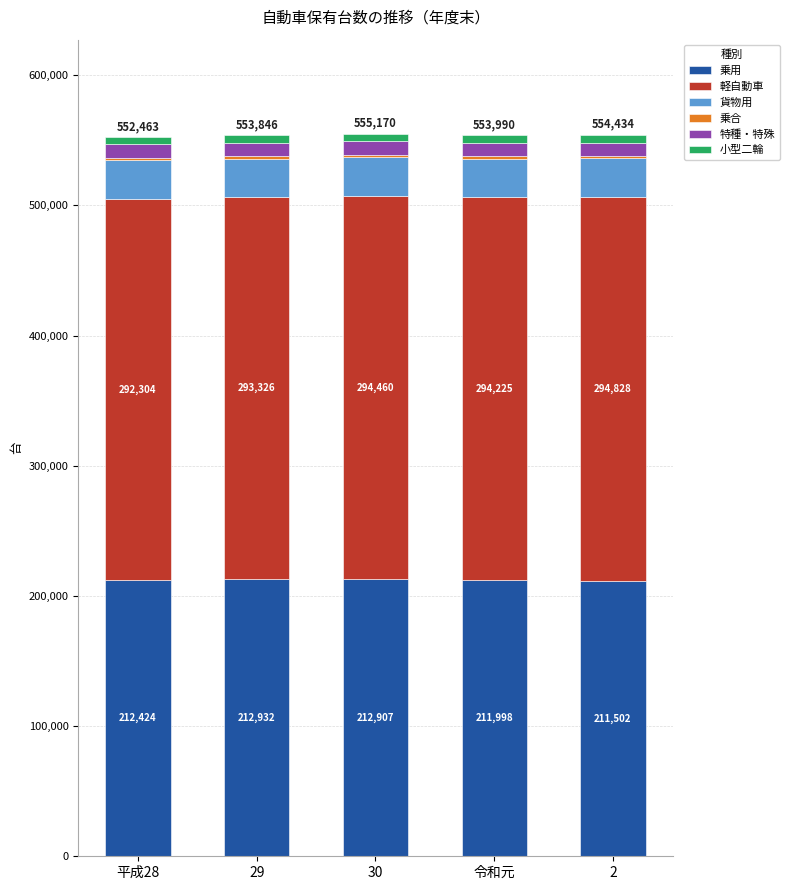

At which category is the sum across all series the highest?

30